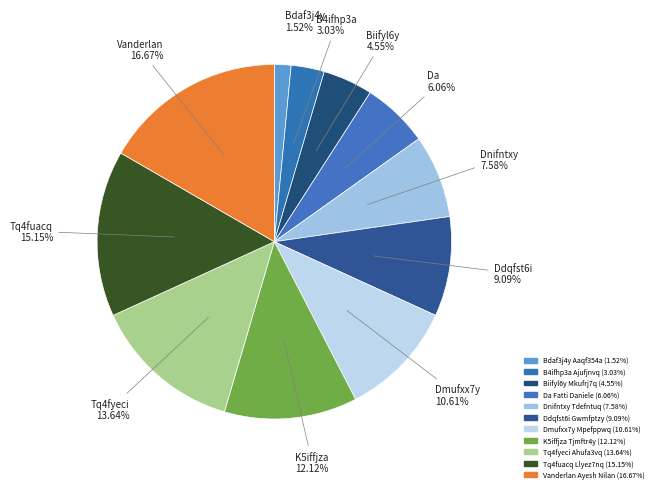

What is the smallest slice in the pie chart?

Bdaf3j4y Aaqf354a